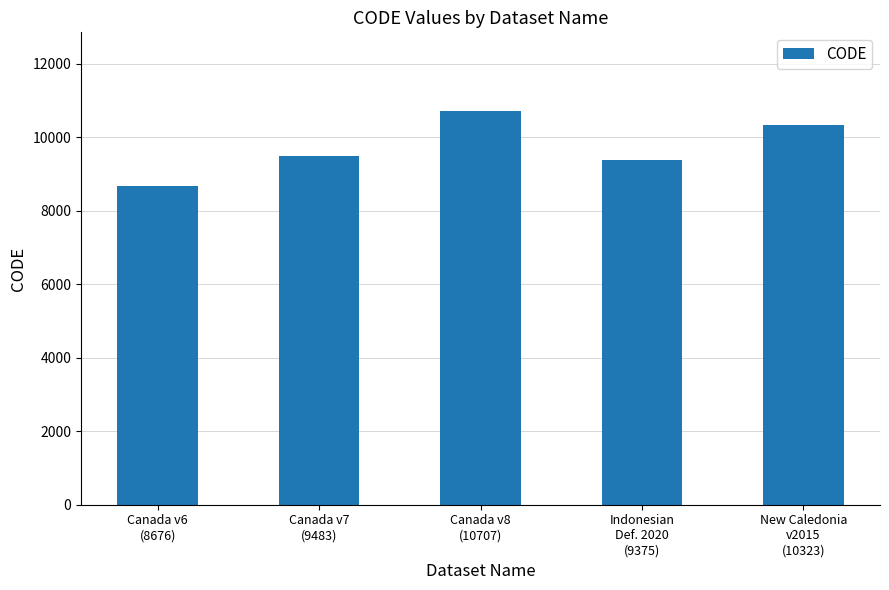

What is the label of the 1st bar from the right?

New Caledonia
v2015
(10323)